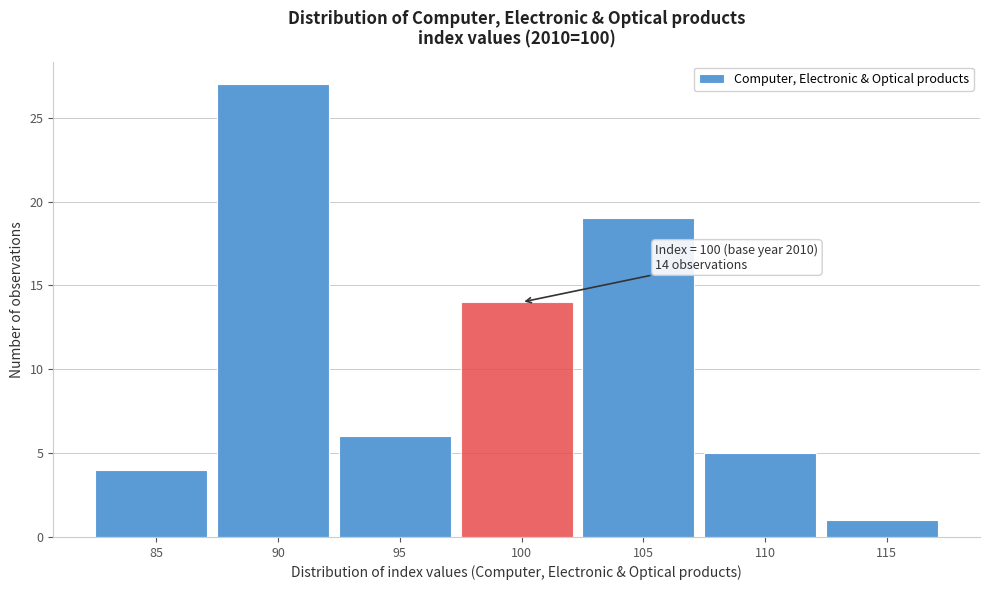

Reading left to right, list all the values displayed in this chart.

4	27	6	14	19	5	1